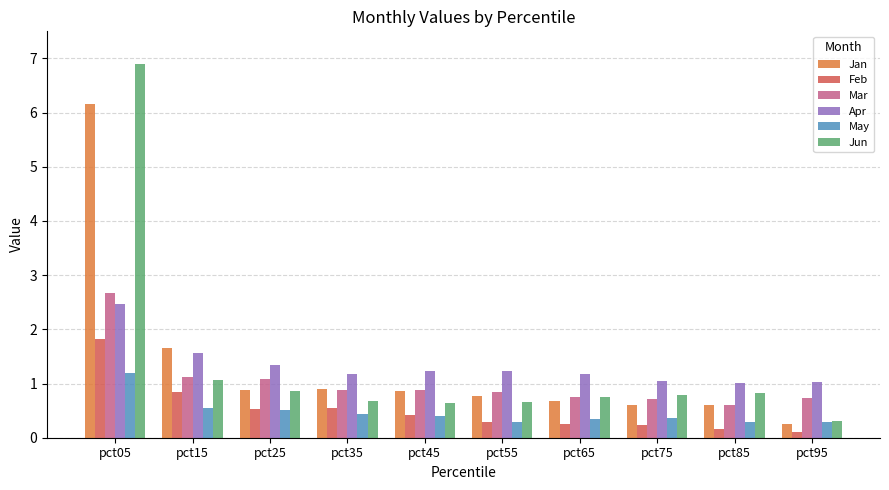

What is the total value across all series at pct65?

3.9